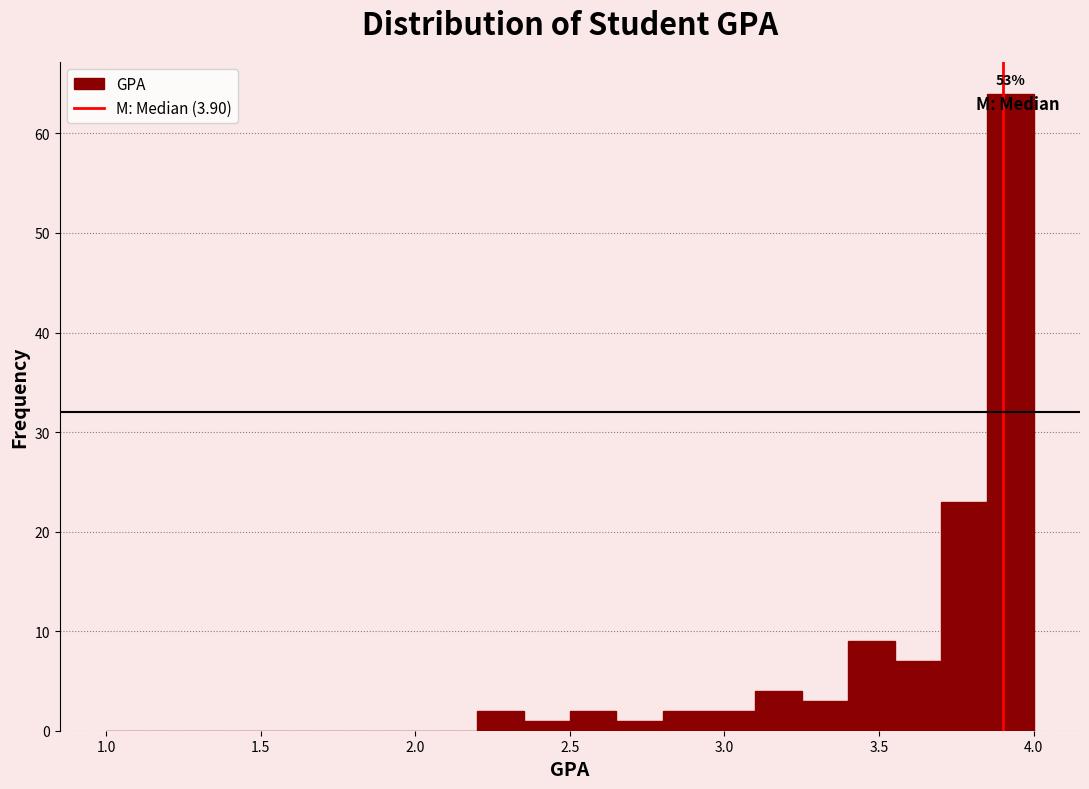

Read against the x-axis, roughly where is the centre of the tallest bar?

3.95